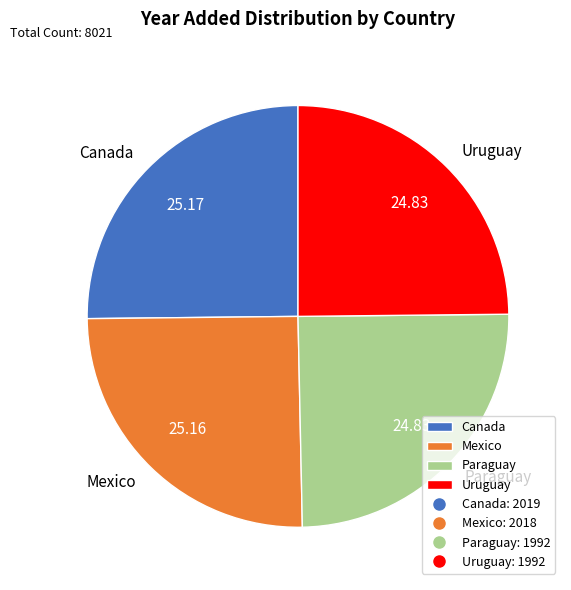

Does Mexico represent more than half of the total?

No